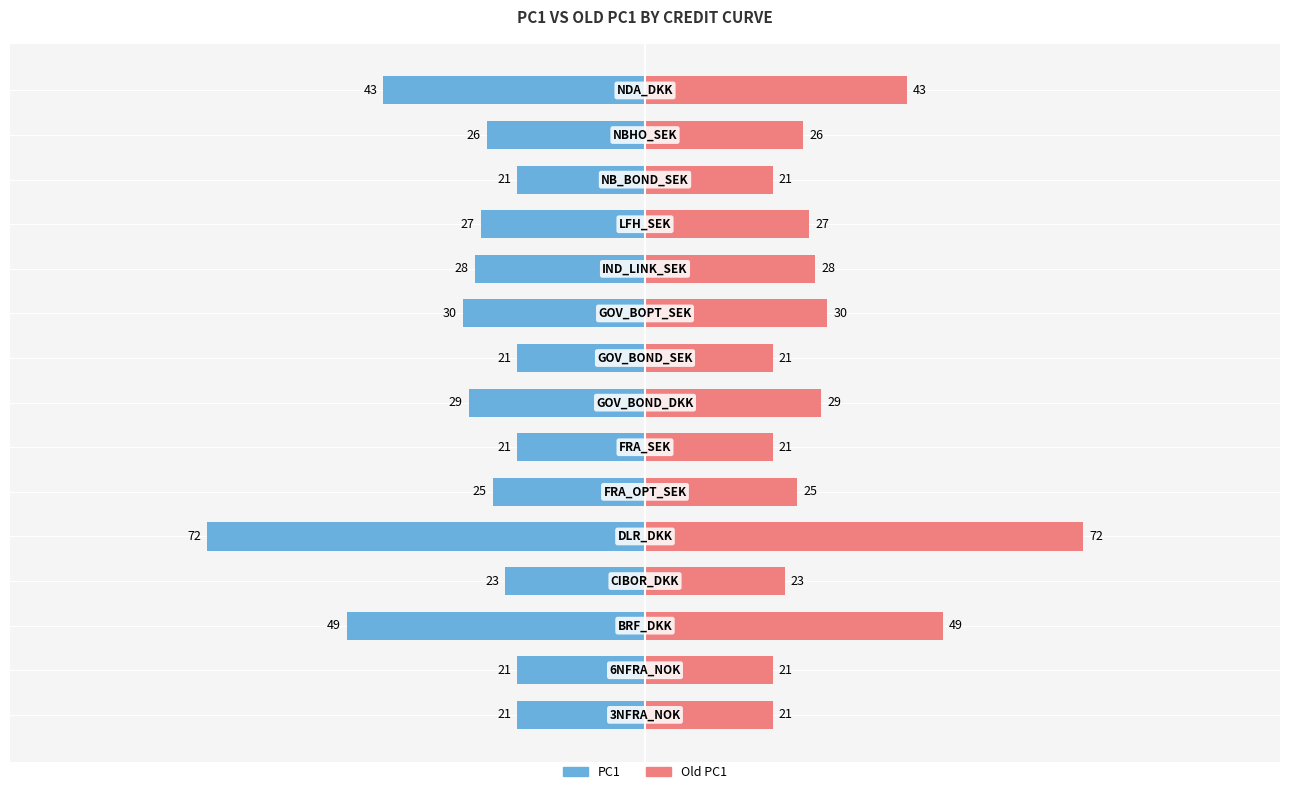

How many bars are there in each group?

2